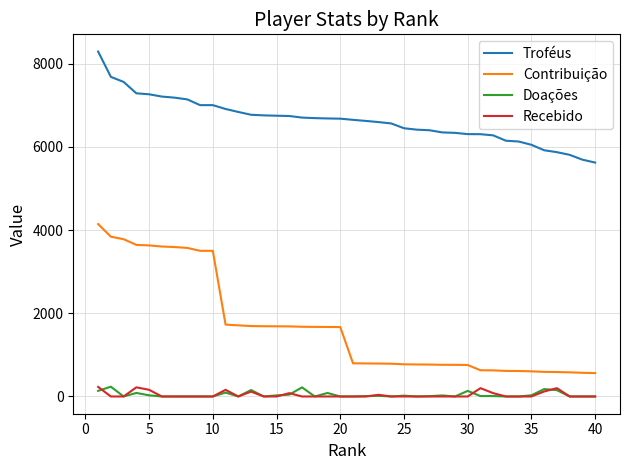

What is the lowest value of the Troféus series?

5620